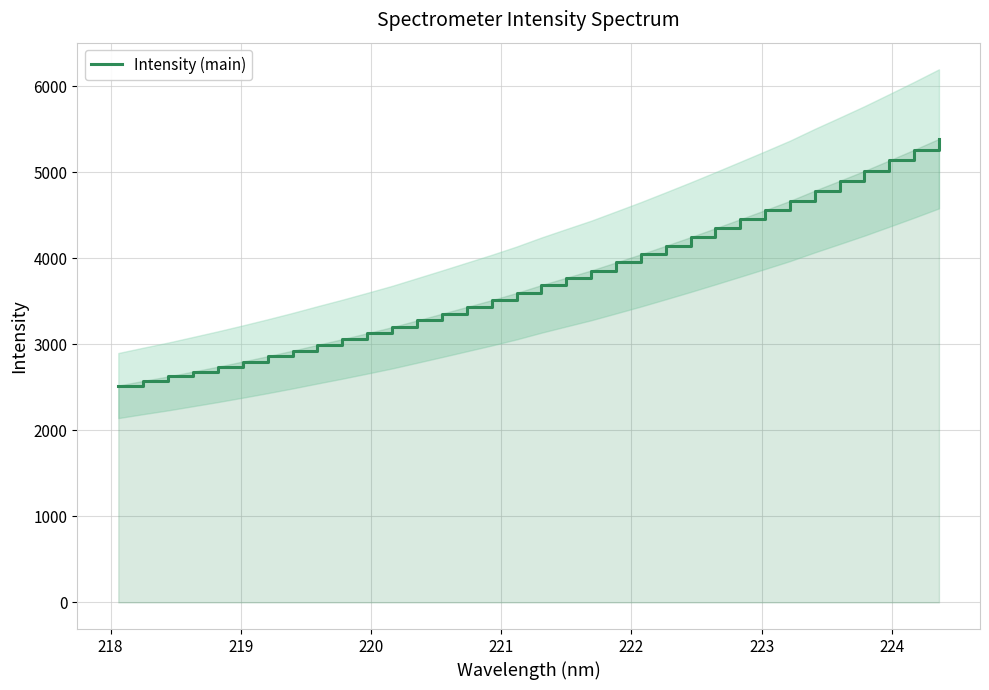

What is the maximum value for Intensity (main)?

5390.7